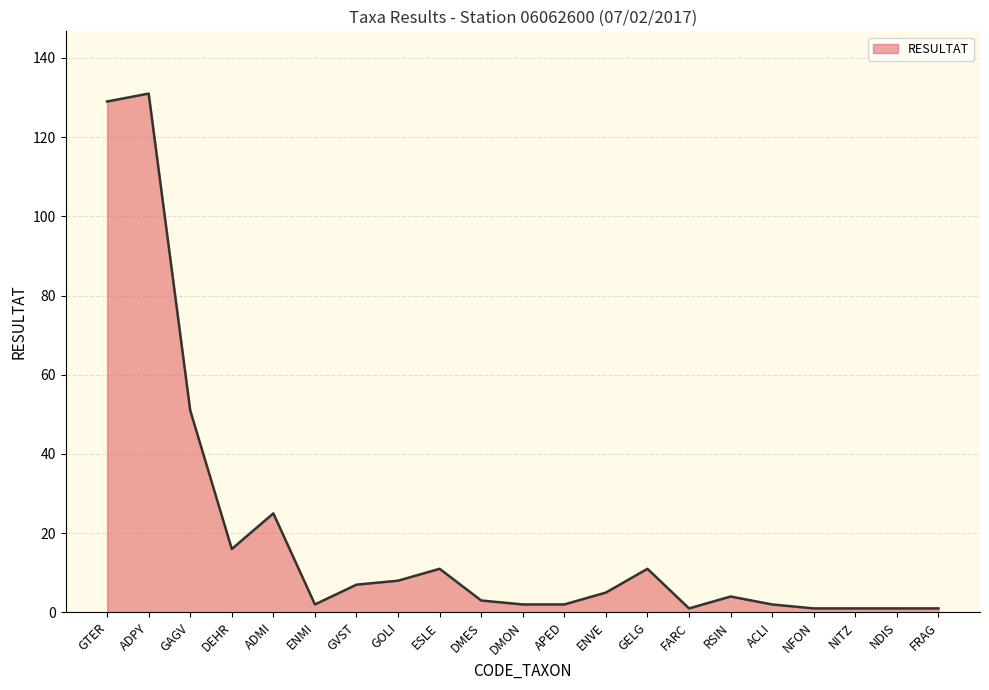

True or false: the data shows 4 at RSIN.

True